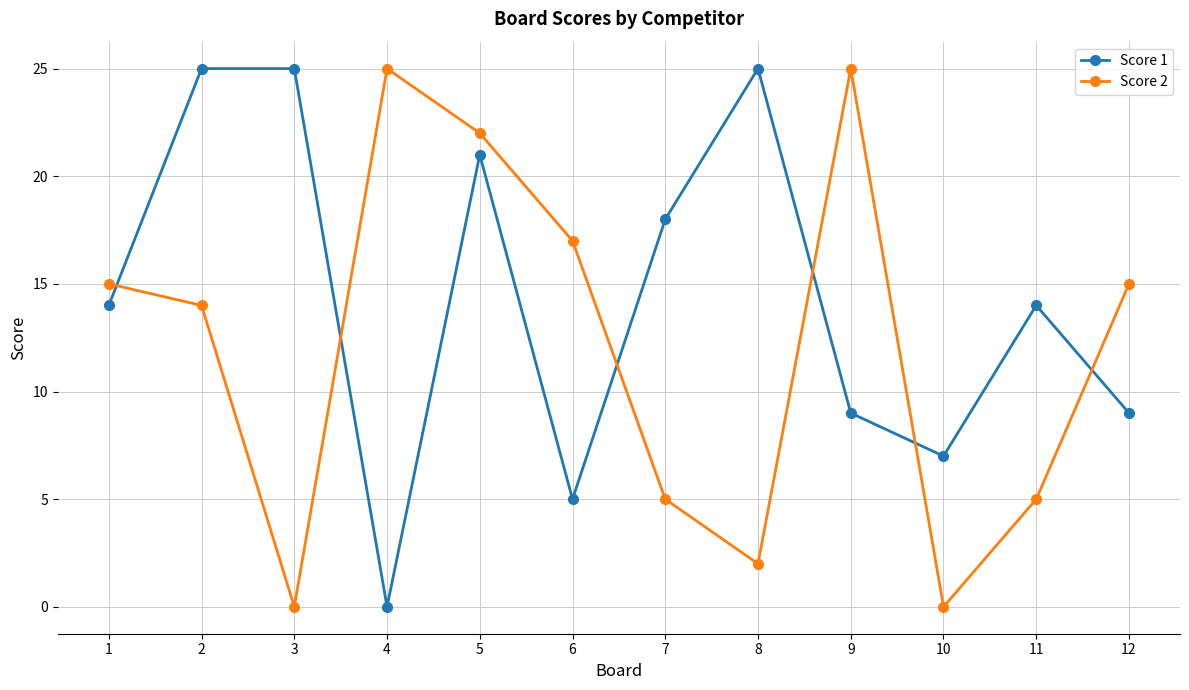

List the series in order of their overall mean, lowest first.

Score 2, Score 1